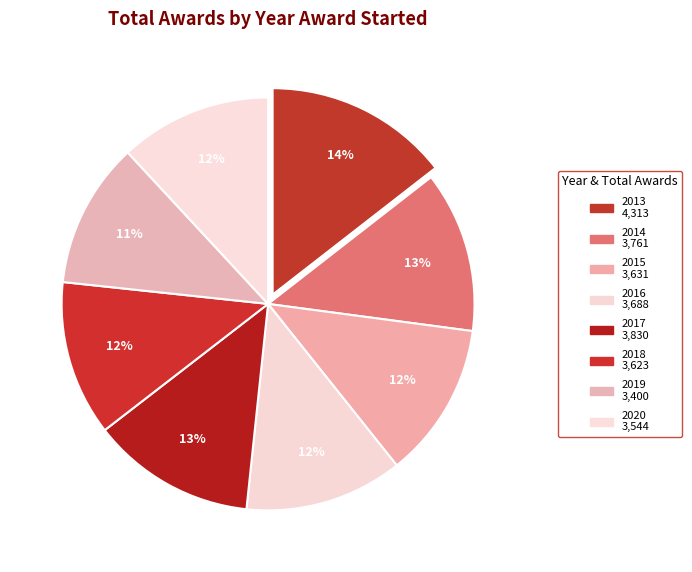

How many slices are in this pie chart?

8